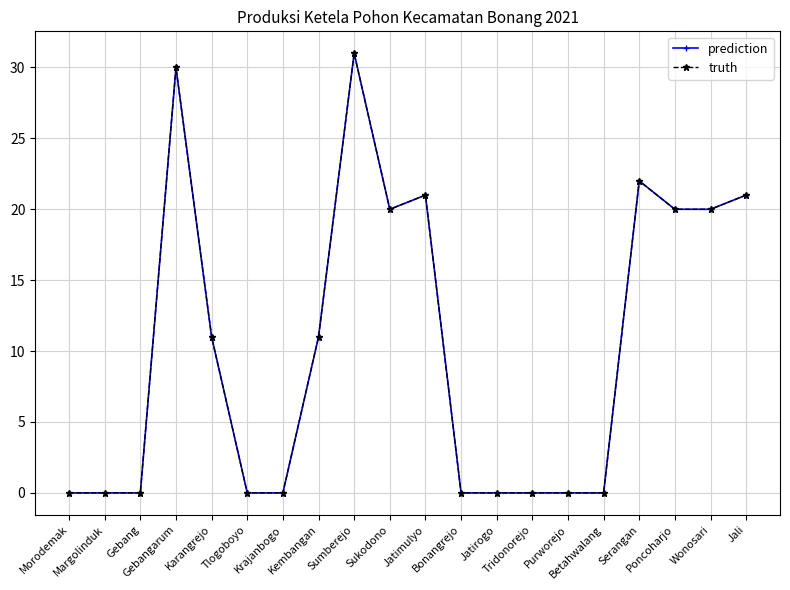

True or false: prediction has a value of -19 at Betahwalang.

False